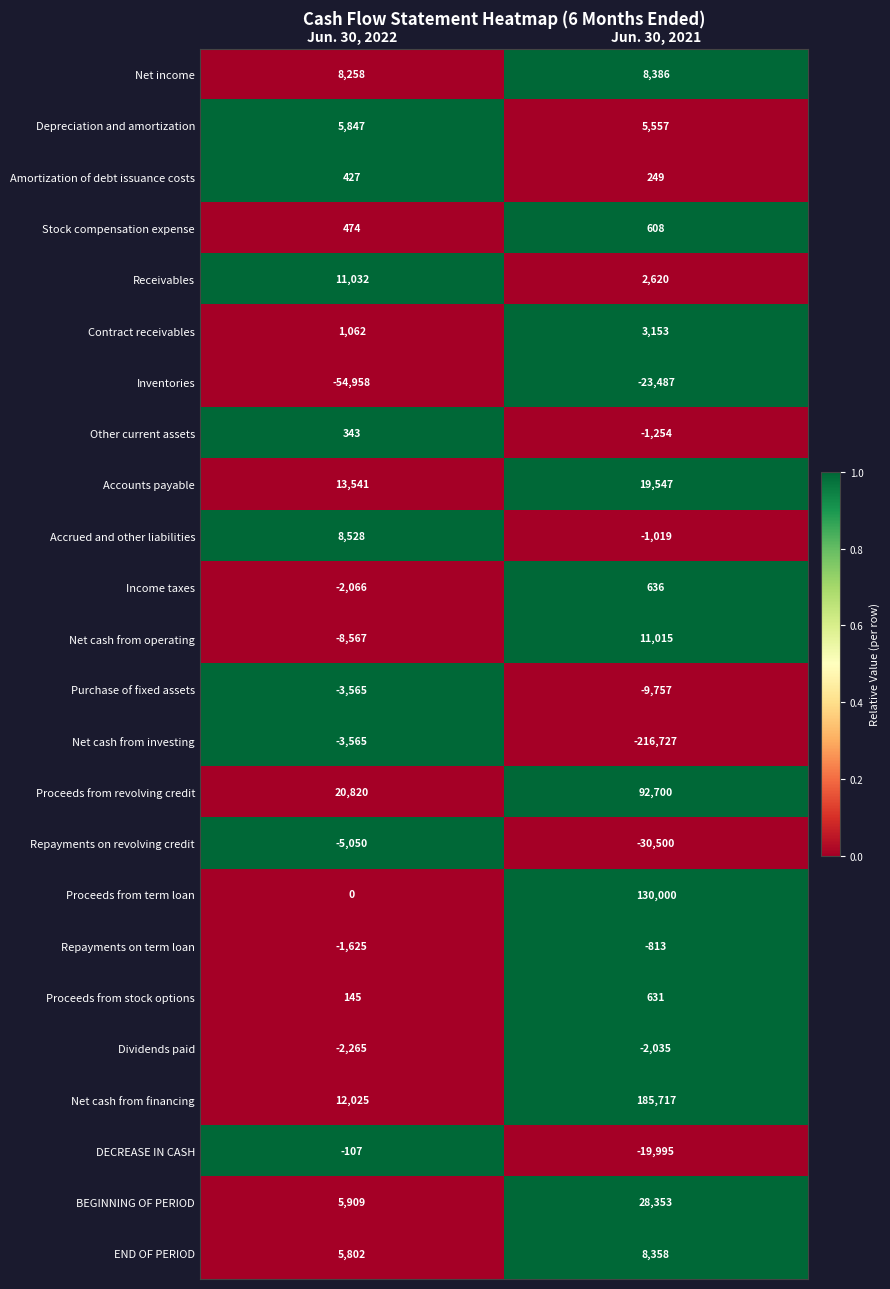

Where is Accrued and other liabilities nearest to the value 3754?

Jun. 30, 2021